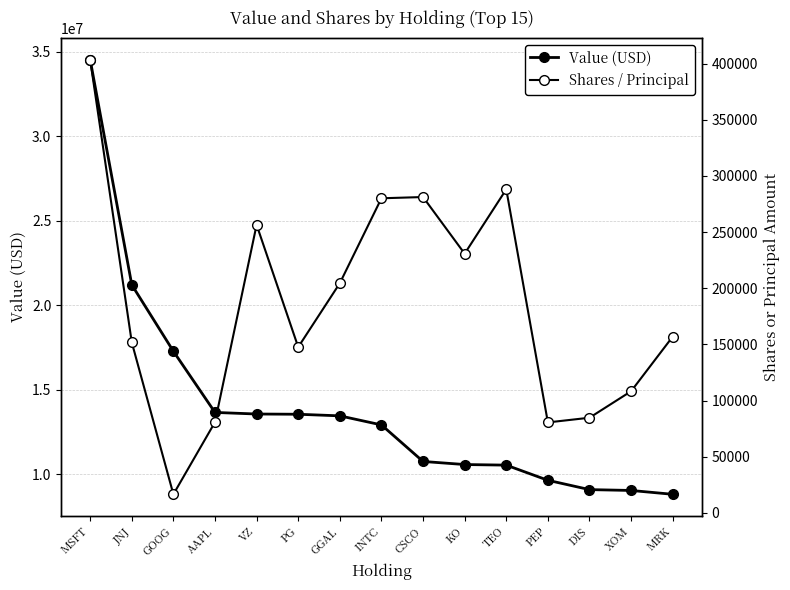

True or false: Shares / Principal and Value (USD) cross at least once.

False